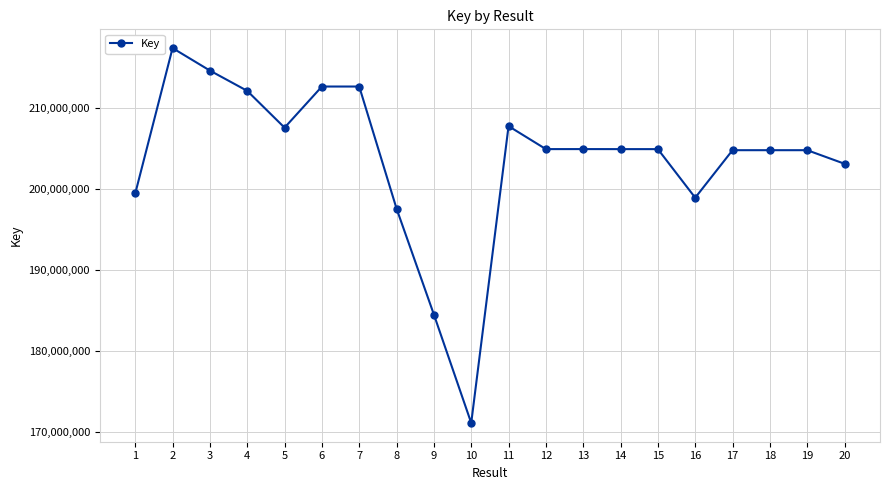

At which category does the chart reach its minimum across all series?

10